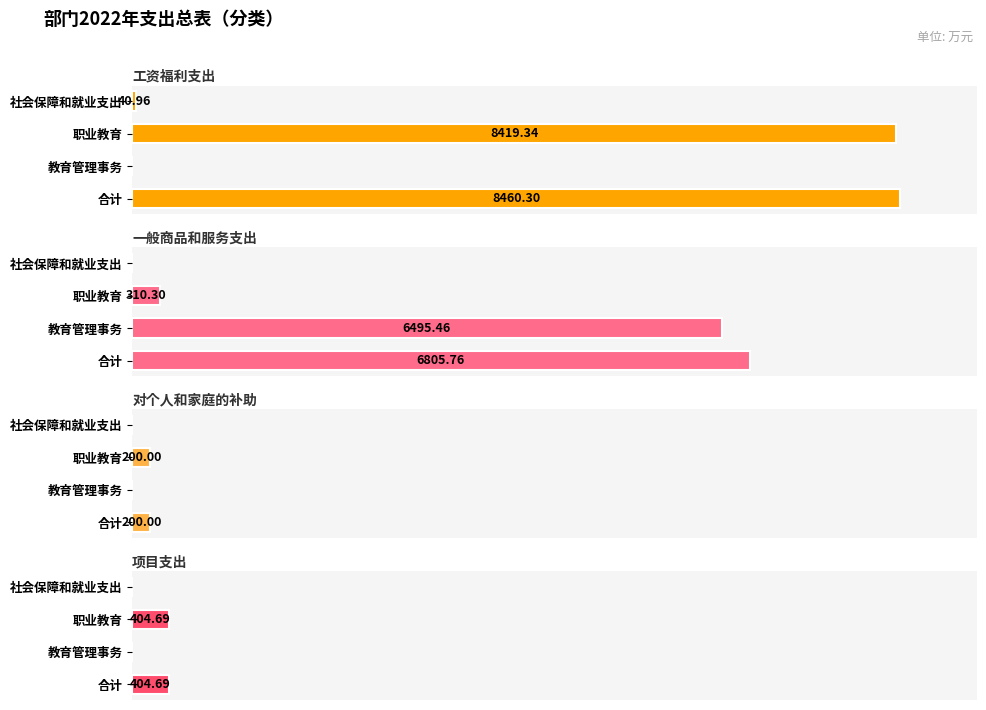

How many groups of bars are there?

4